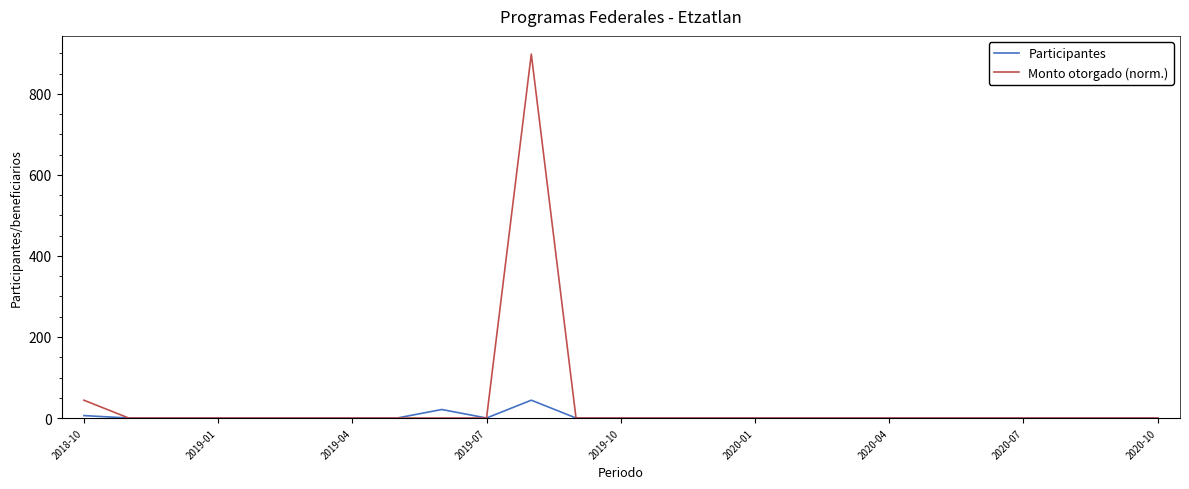

Rank the series by their maximum value, from highest to lowest.

Monto otorgado (norm.), Participantes